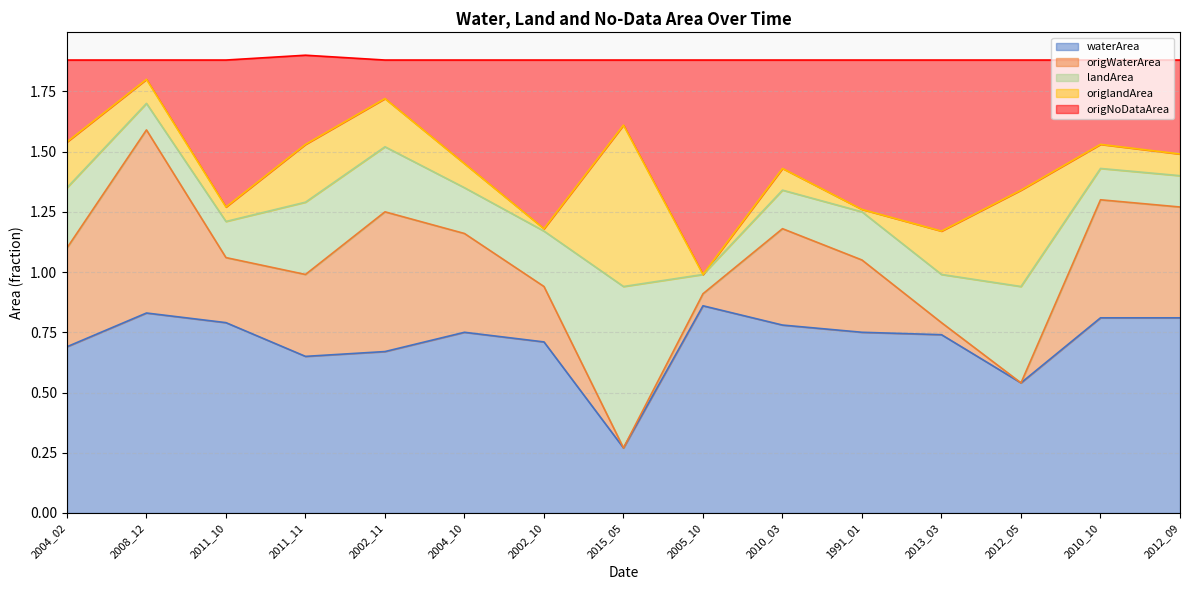

Does the chart display data point markers on the line(s)?

No